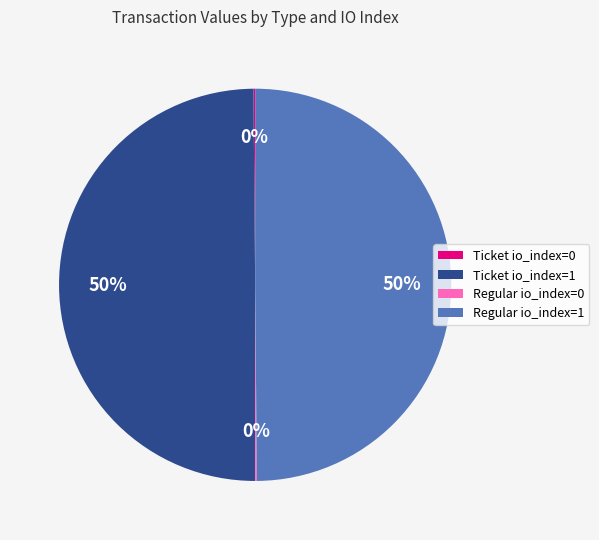

To the nearest percent, what portion does Ticket io_index=1 represent?

50%